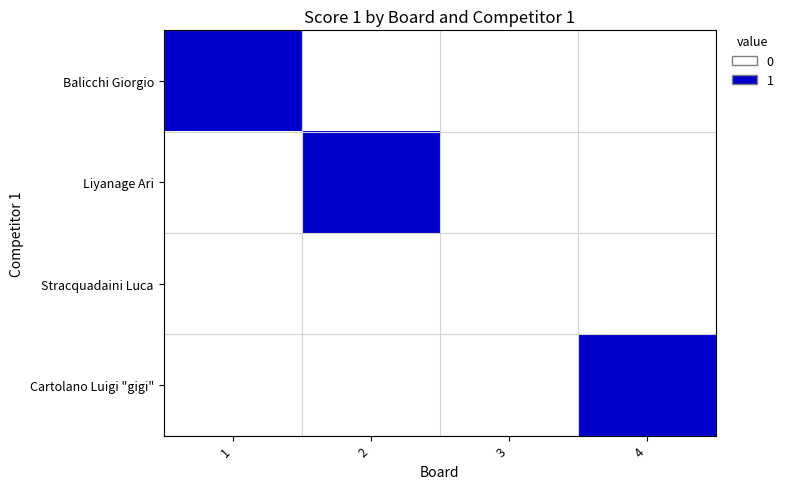

At 1, list the series in order from largest to smallest.

Balicchi Giorgio, Liyanage Ari, Stracquadaini Luca, Cartolano Luigi "gigi"